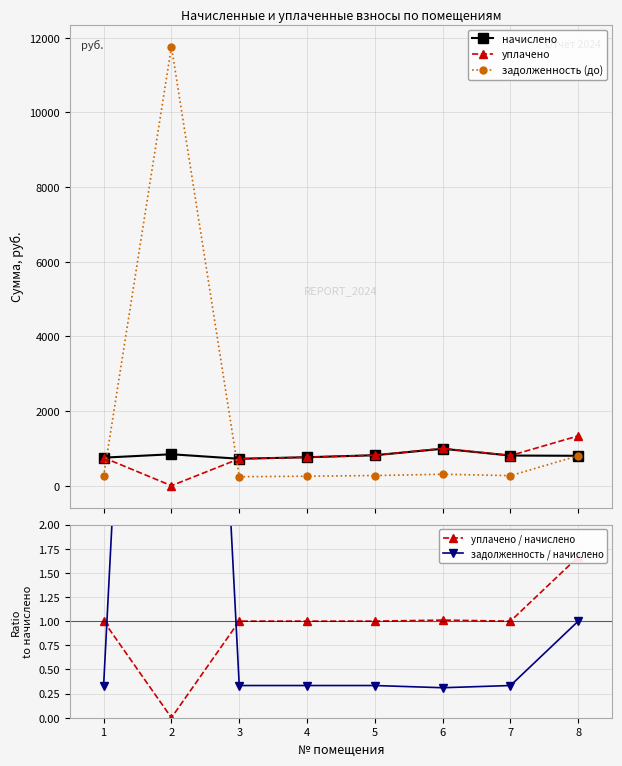

Which series ends up on top after the final intersection of задолженность (до) and уплачено?

уплачено